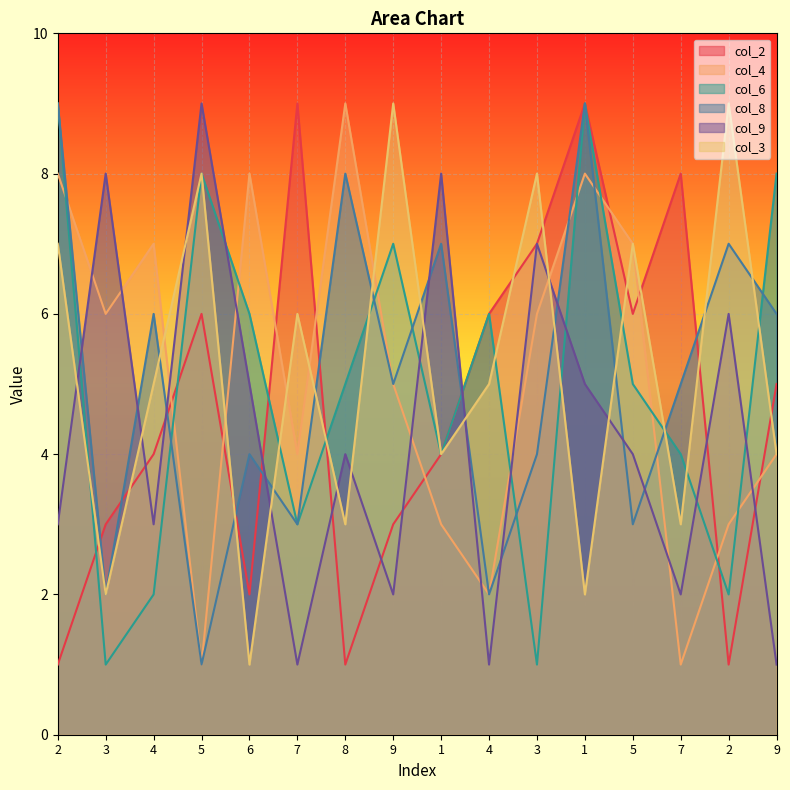

At which category does col_8 reach its first local valley?

3